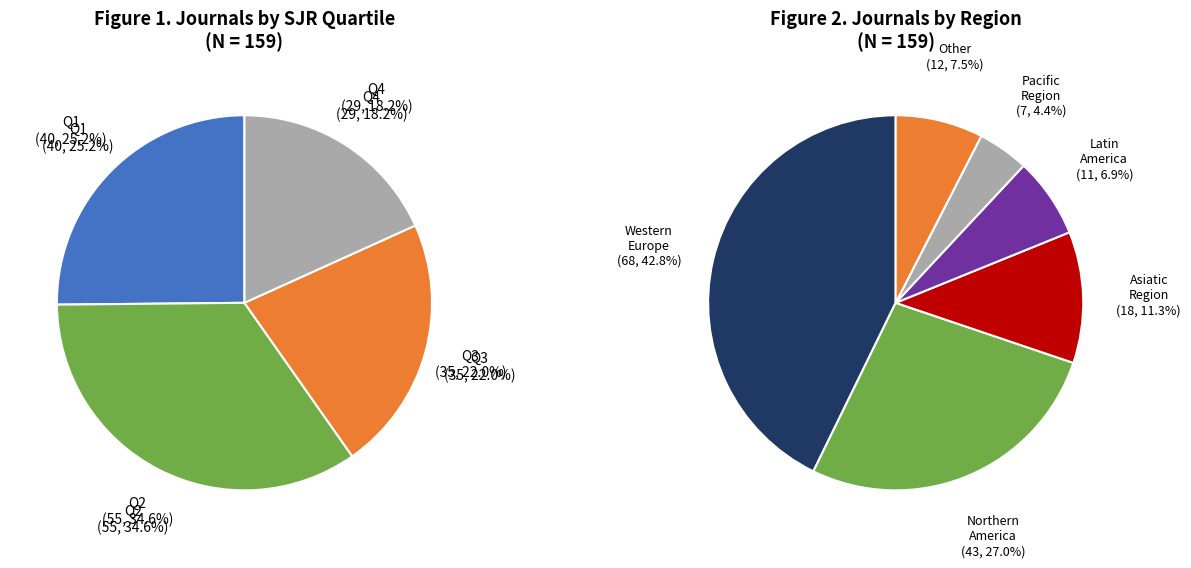

What is the smallest slice in the pie chart?

Q4